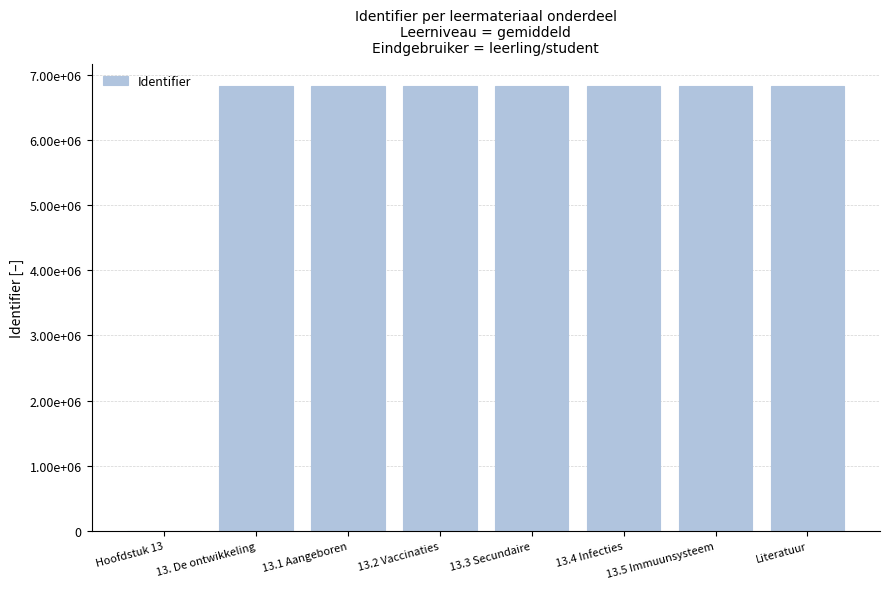

Reading left to right, extract all data points from this chart.

Hoofdstuk 13=0	13. De ontwikkeling=6830200	13.1 Aangeboren=6830207	13.2 Vaccinaties=6830221	13.3 Secundaire=6832559	13.4 Infecties=6832587	13.5 Immuunsysteem=6832589	Literatuur=6832597